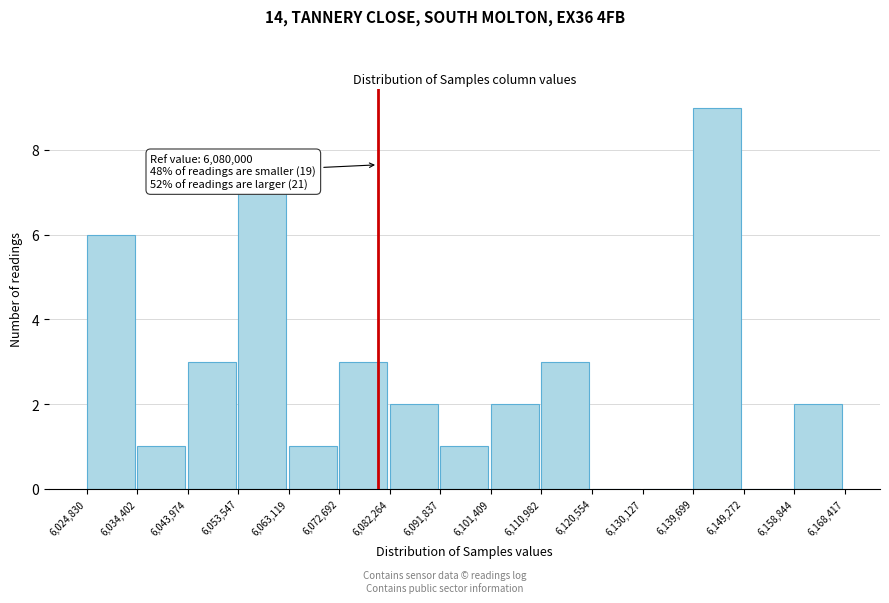

Which range on the x-axis has the tallest bar?

6,139,699 to 6,149,272